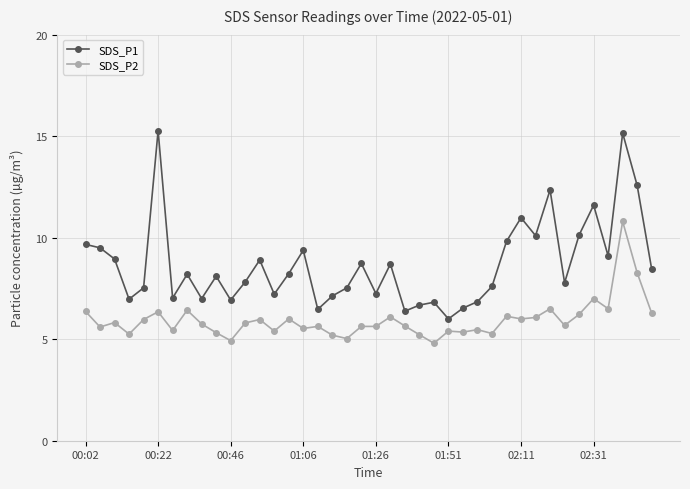

How many data points does each series have?

40